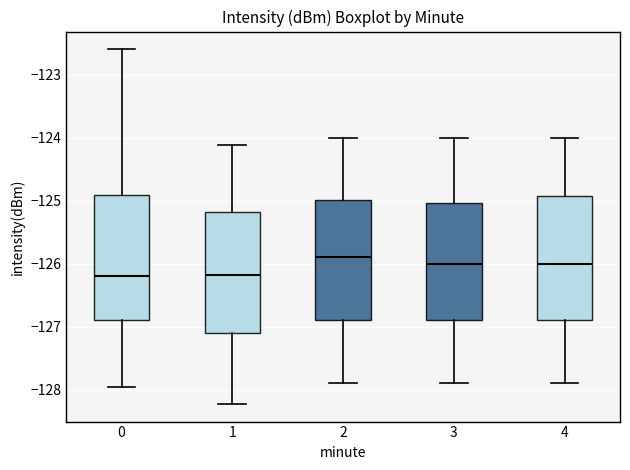

Reading left to right, transcribe this box plot: for each box, give where its median line is, the range the box spans, and where its two whiskers end, as read against the y-axis. The values are not printed on the chart, so give them approximately, as read against the axis.

0: median -126.2, box -126.9 to -124.9, whiskers -128.0 to -122.6
1: median -126.2, box -127.1 to -125.2, whiskers -128.2 to -124.1
2: median -125.9, box -126.9 to -125.0, whiskers -127.9 to -124.0
3: median -126.0, box -126.9 to -125.0, whiskers -127.9 to -124.0
4: median -126.0, box -126.9 to -124.9, whiskers -127.9 to -124.0